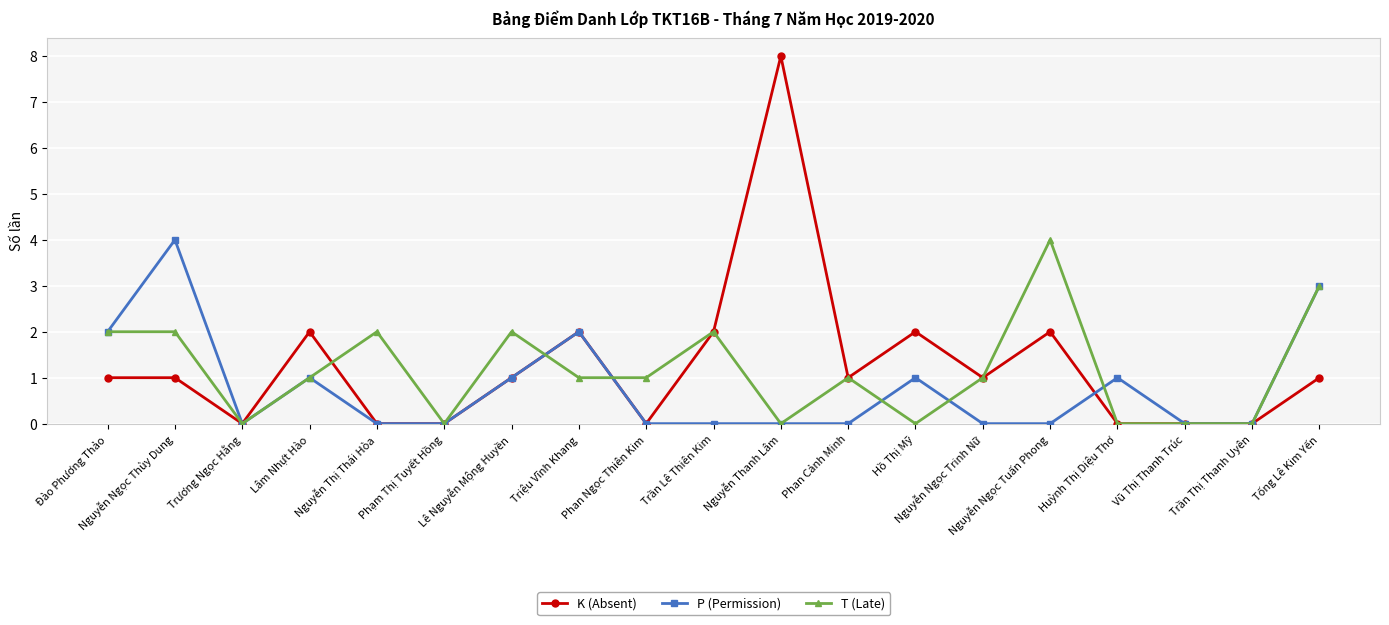

Which series has the largest range (max minus min)?

K (Absent)